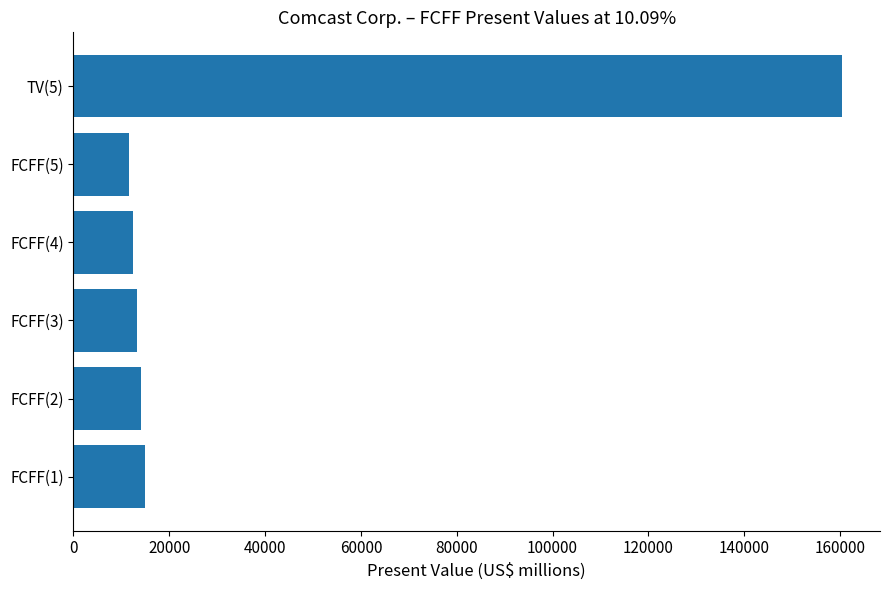

What is the ratio of the value at FCFF(5) to the value at FCFF(2)?

0.8